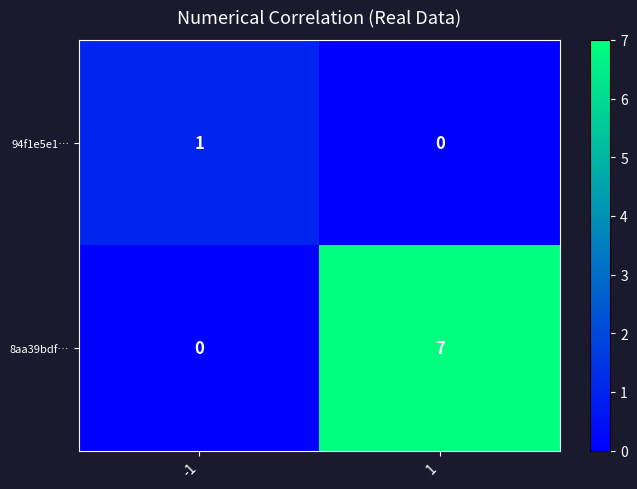

What is the approximate value of 8aa39bdf… at 1?

7